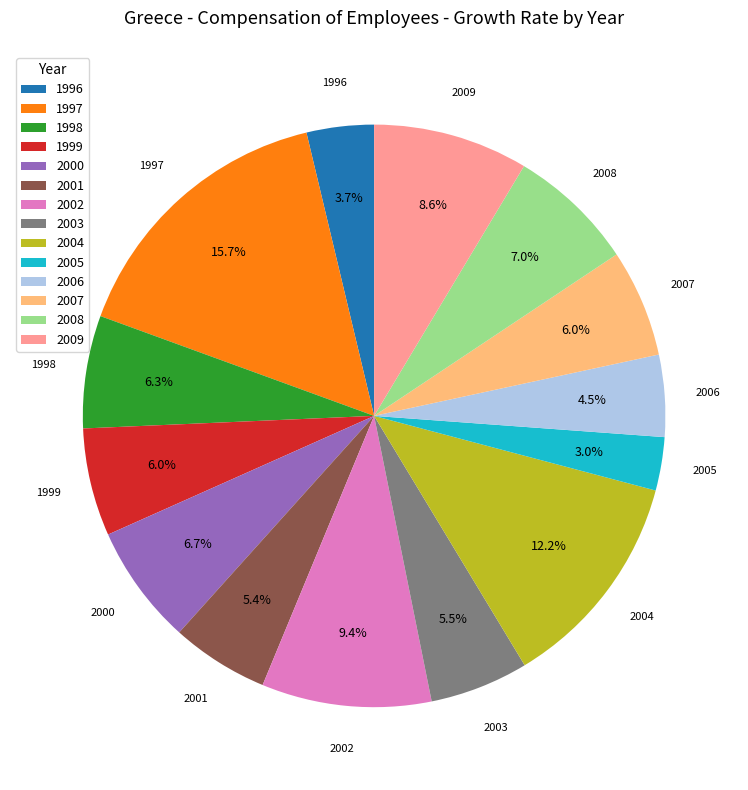

Which category has the biggest portion of the pie?

1997